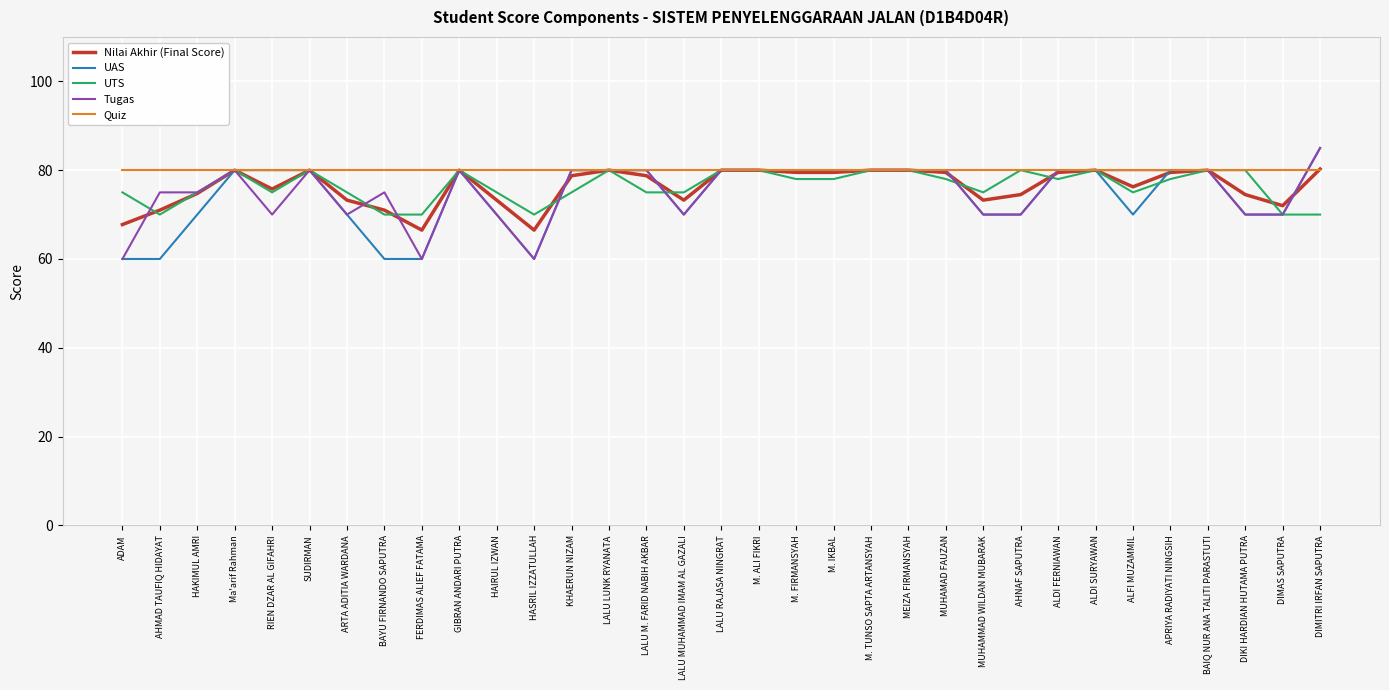

What is the smallest value displayed?

60.0